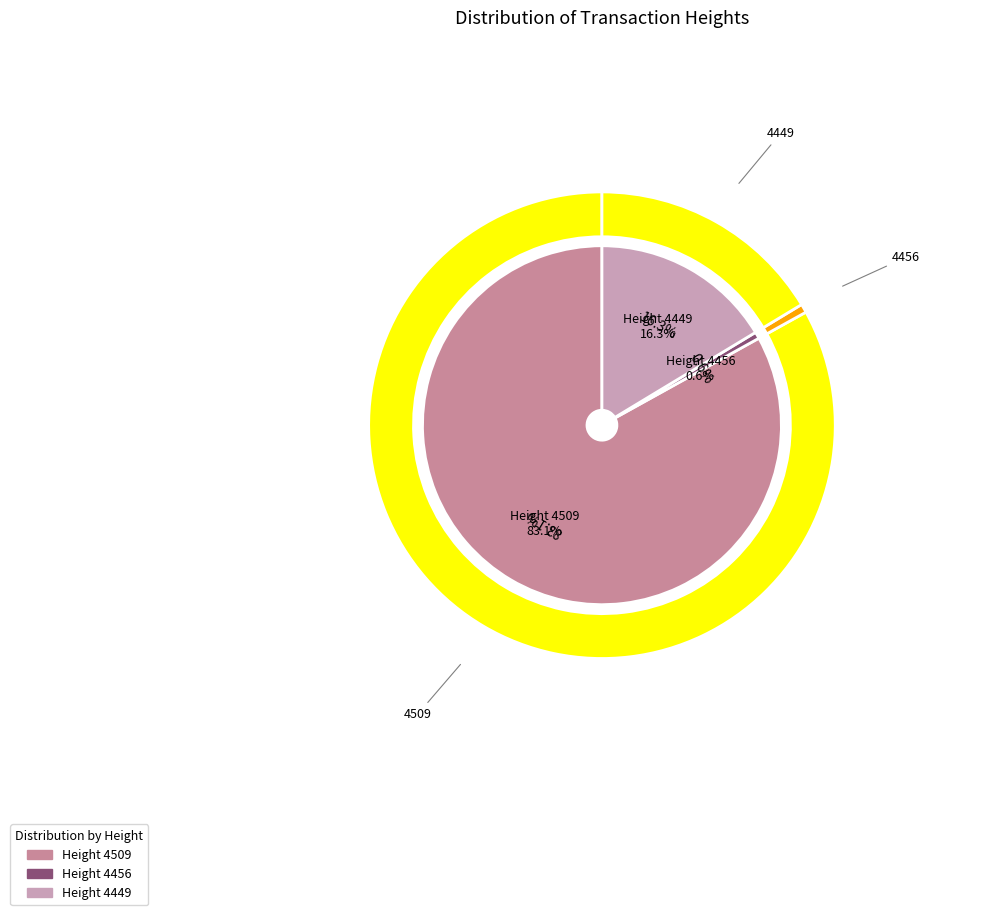

To the nearest percent, what is the difference between the 4449 and 4509 slice percentages?

67%